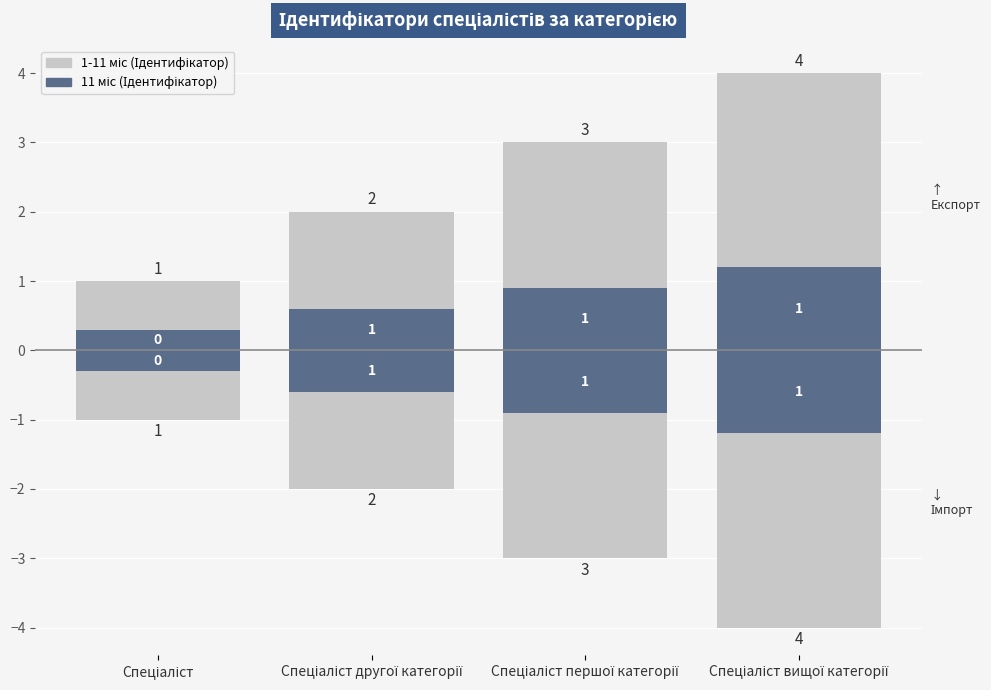

What position from the right is Спеціаліст першої категорії?

2